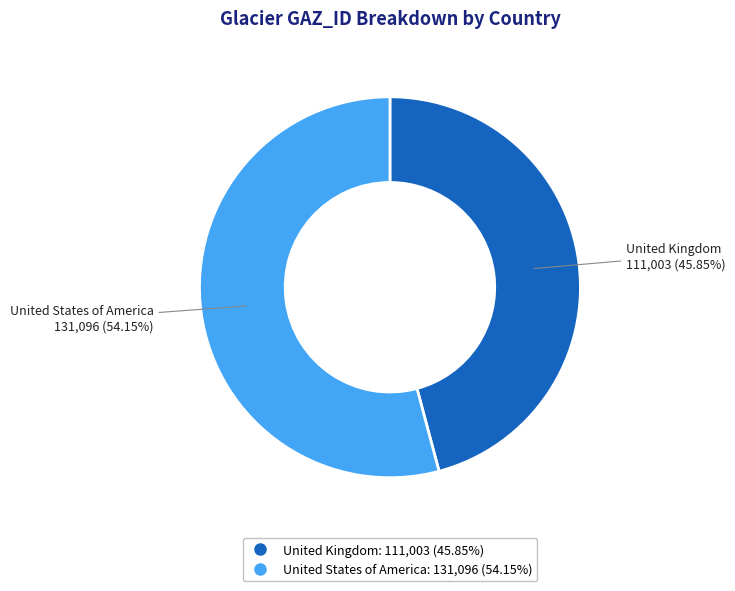

Approximately how many times larger is the value at United States of America compared to United Kingdom?

1.2